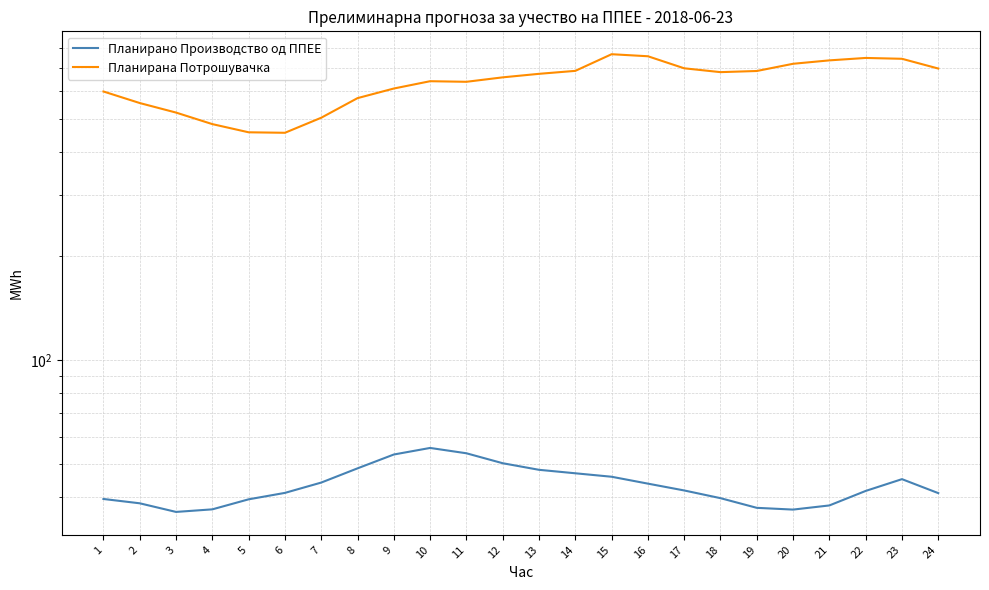

What is the difference between the highest and lowest values at 10?

586.3